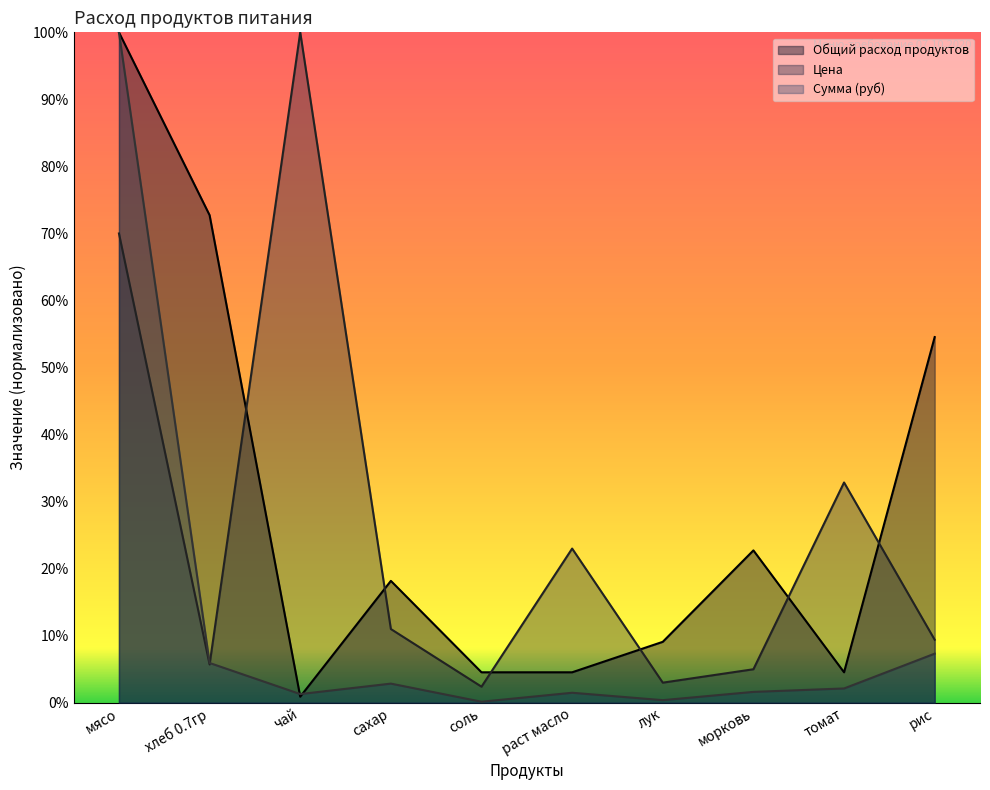

Which category has the highest value across all series?

мясо